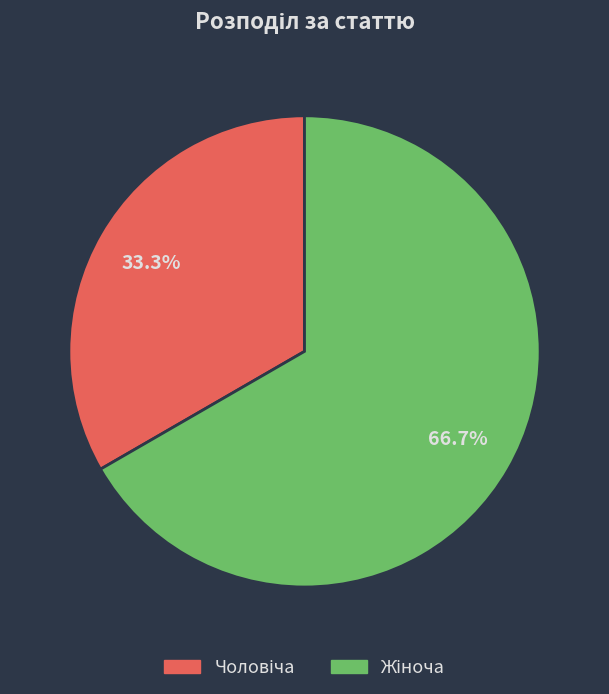

Is there a majority slice in this chart?

Yes